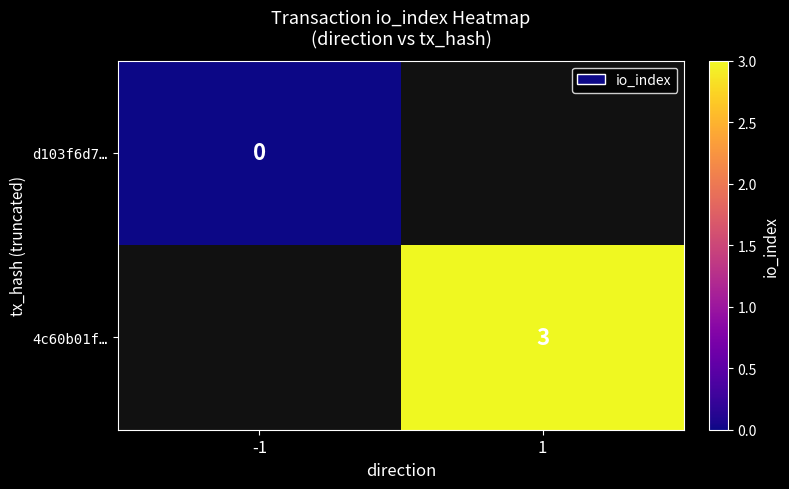

Is it true that 4c60b01f… equals 1 at 1?

False